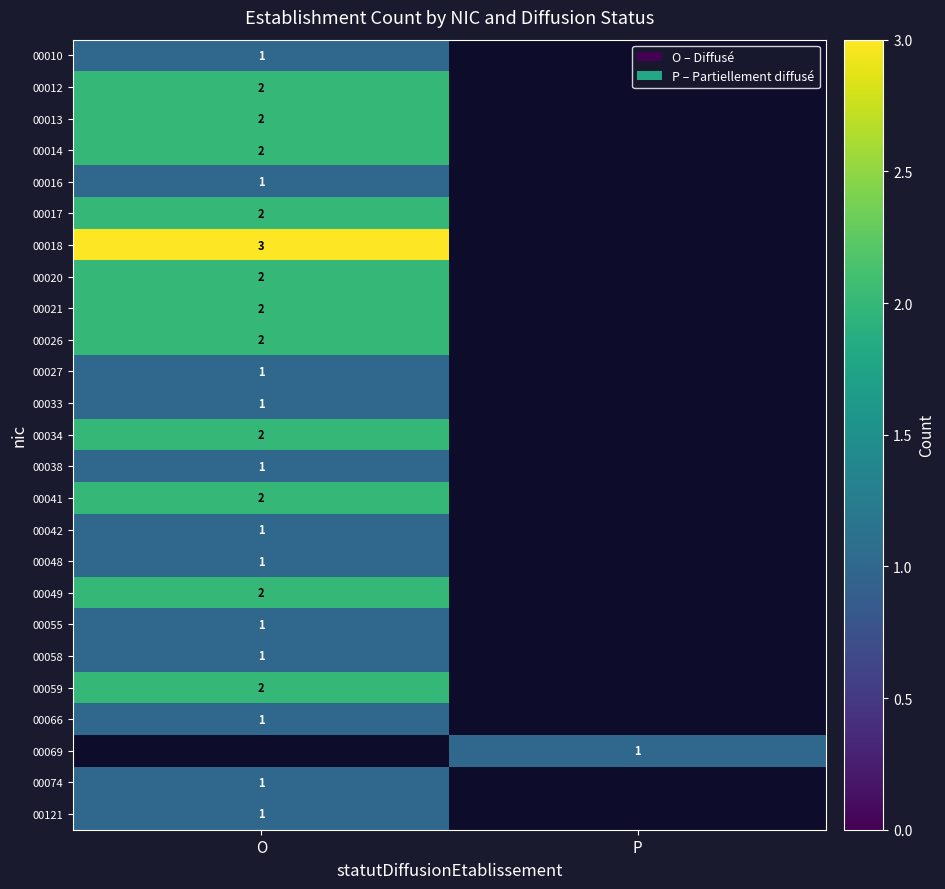

True or false: 00069 has a value of 1 at P.

True